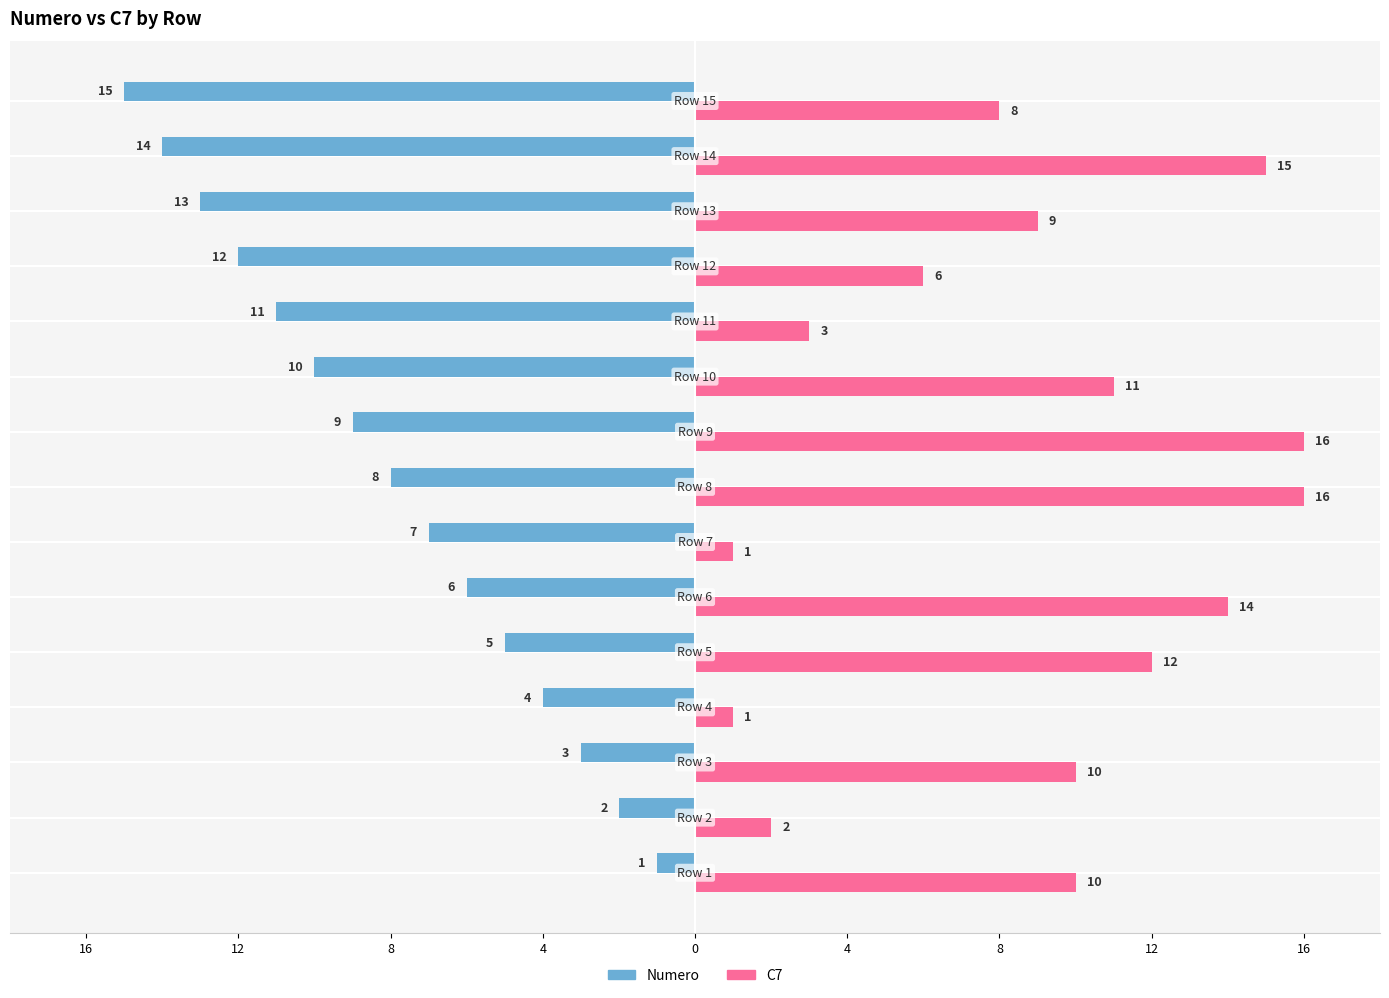

What is the value of the C7 bar at the 14th from the left?

15